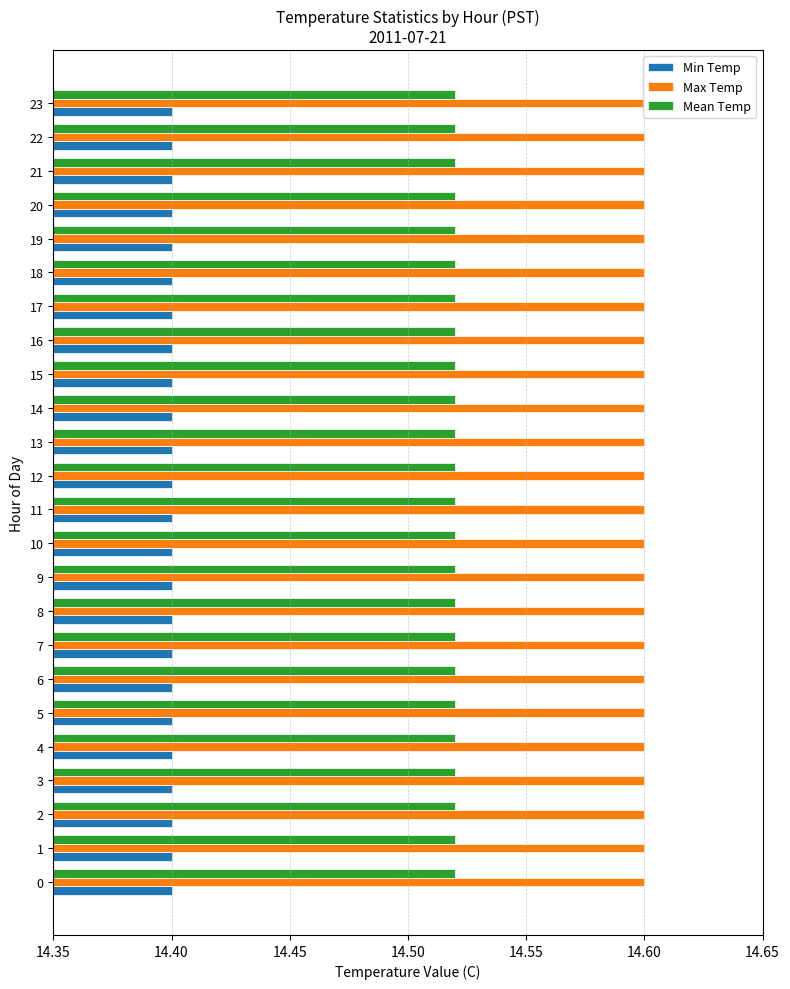

What is the sum of the Mean Temp values at 2 and 14?

29.0